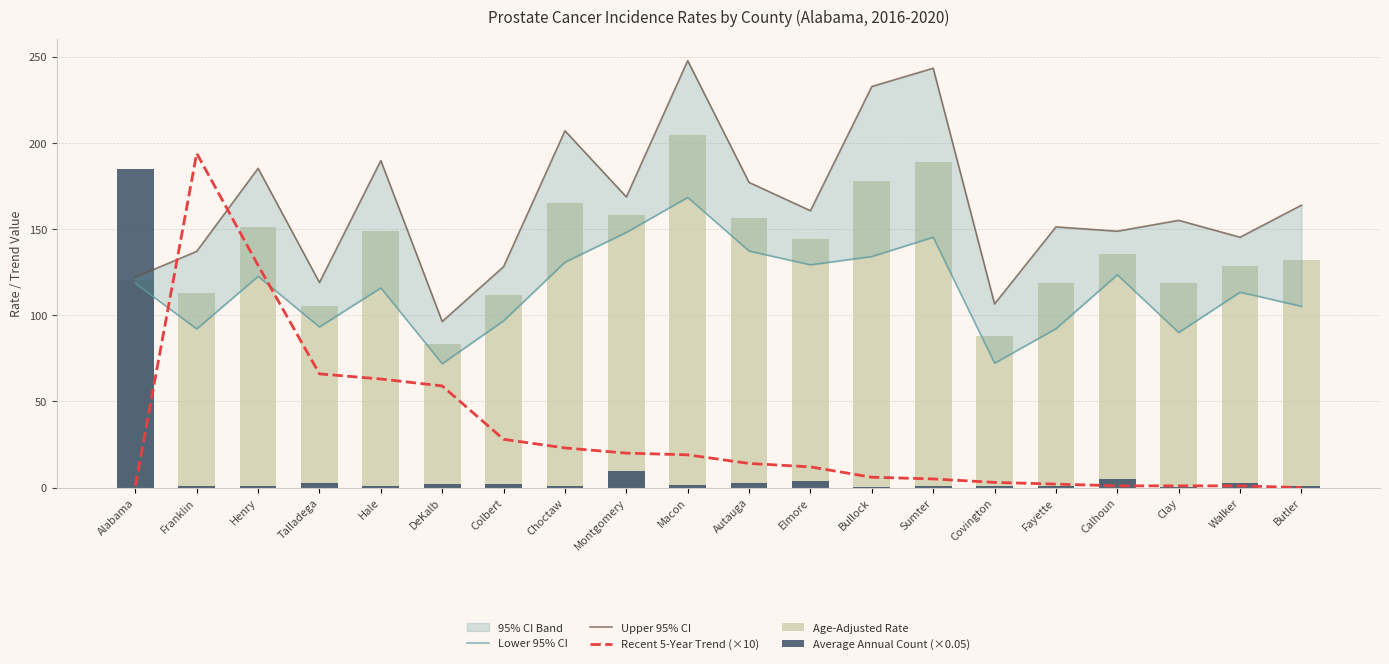

Which series has the widest spread of values?

Recent 5-Year Trend (×10)